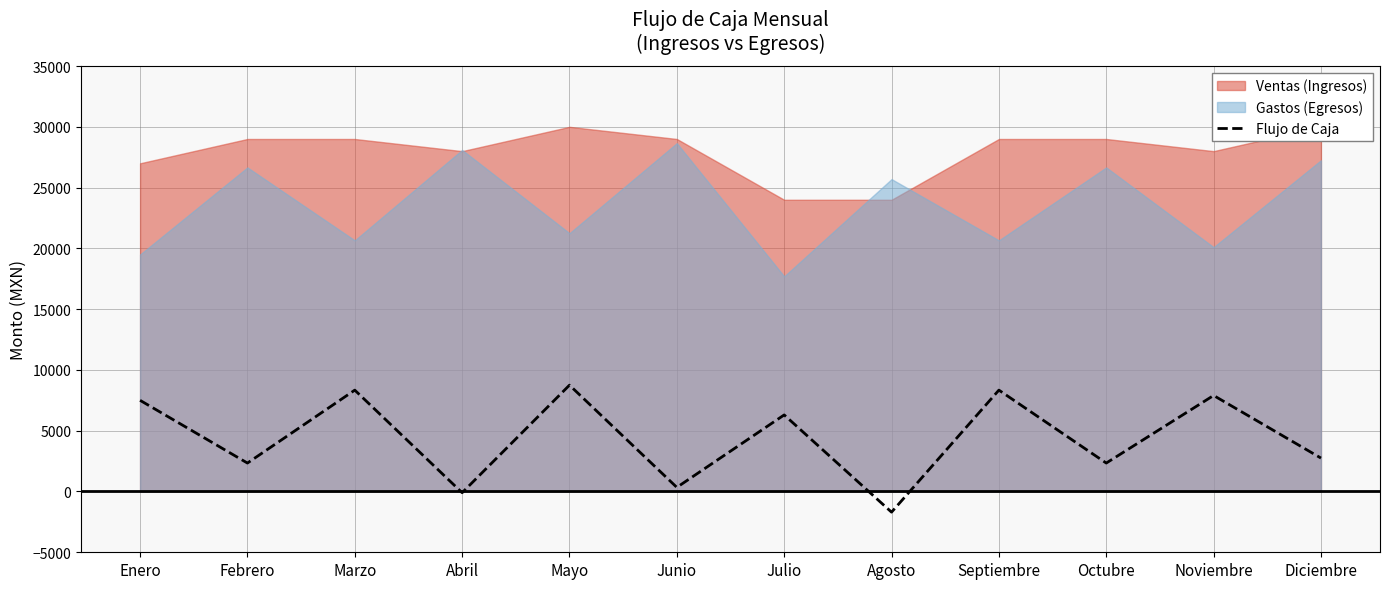

Is it true that the value at Octubre is 1412?

False